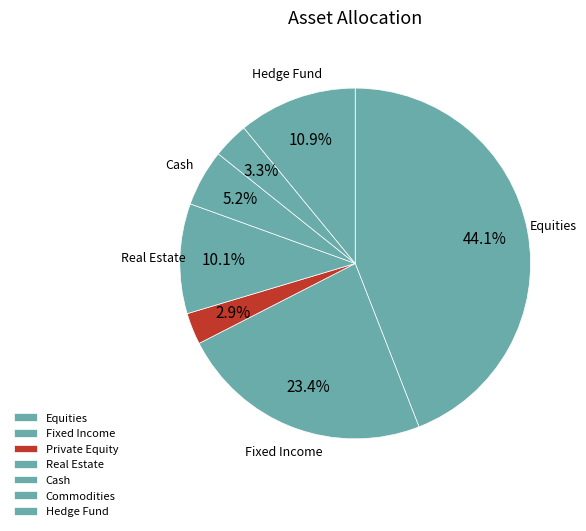

Does any single category account for the majority?

No